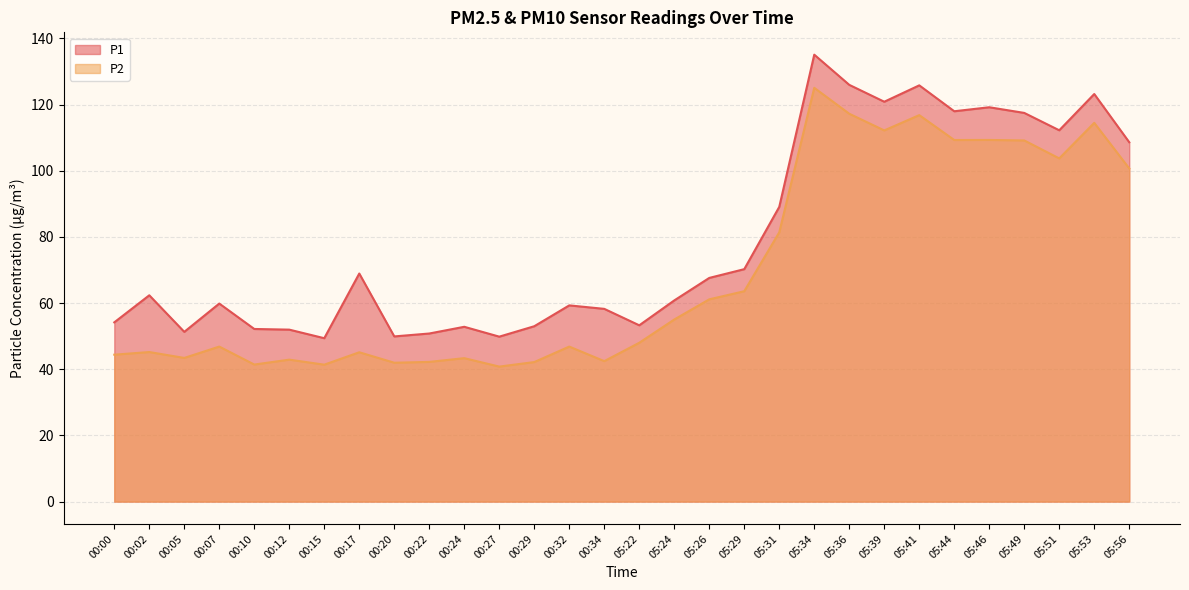

What is the lowest value of the P1 series?

49.4